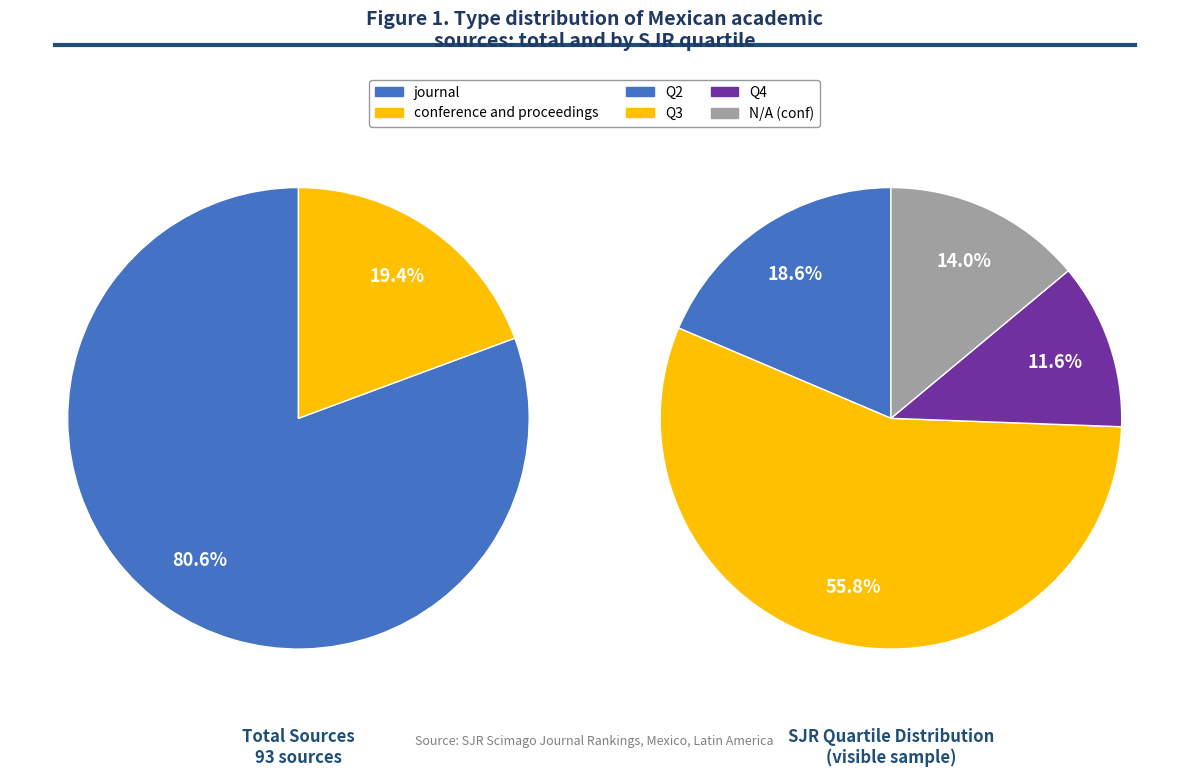

How many segments does this pie chart have?

2